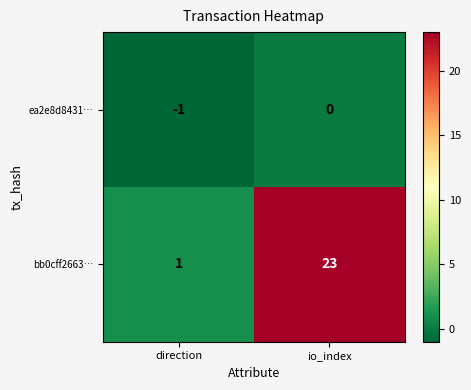

List the labels in order of bb0cff2663… value, smallest first.

direction, io_index